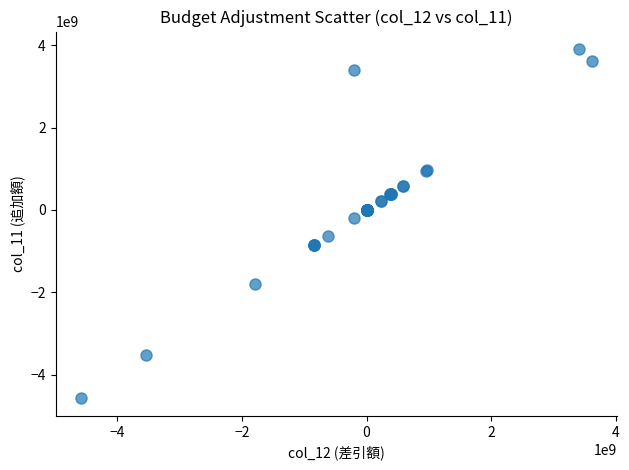

What Y value in the scatter plot is closest to -334898573?

-200000000